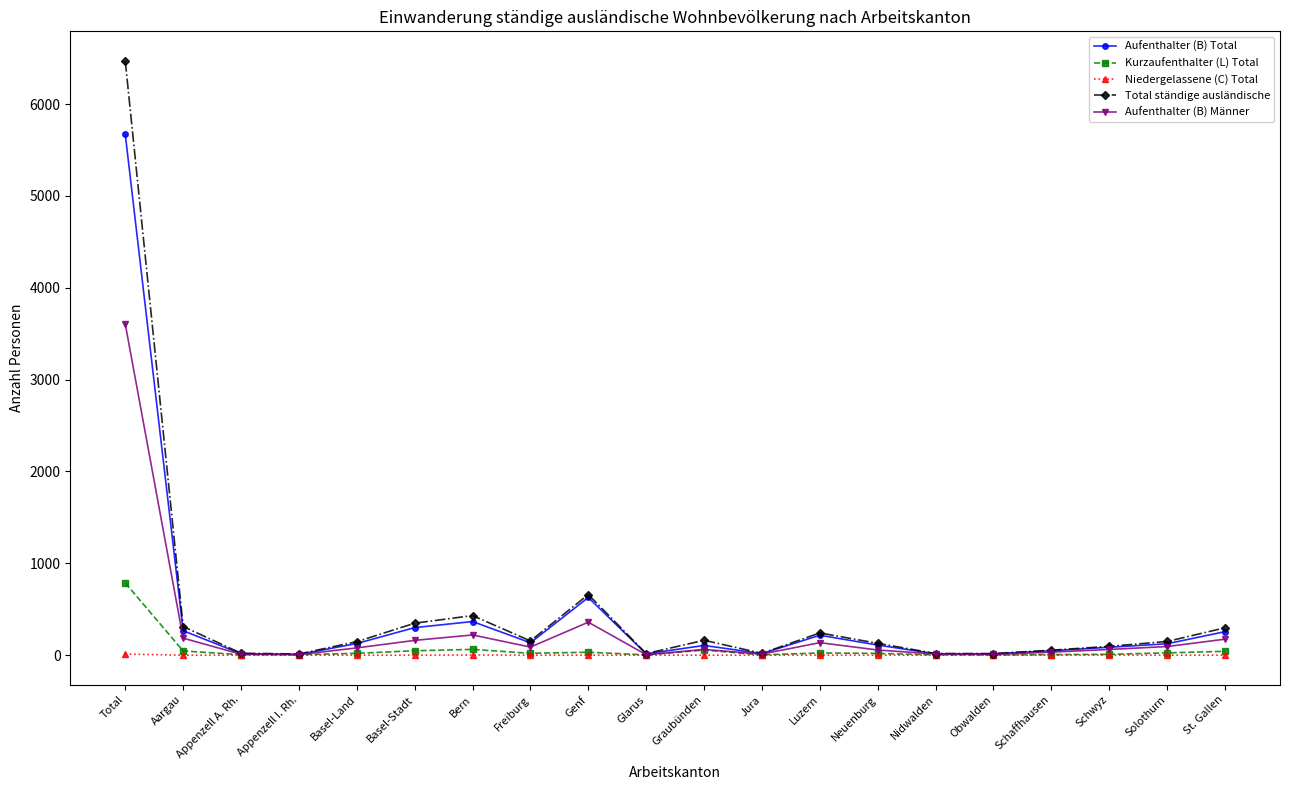

Which series has the widest spread of values?

Total ständige ausländische